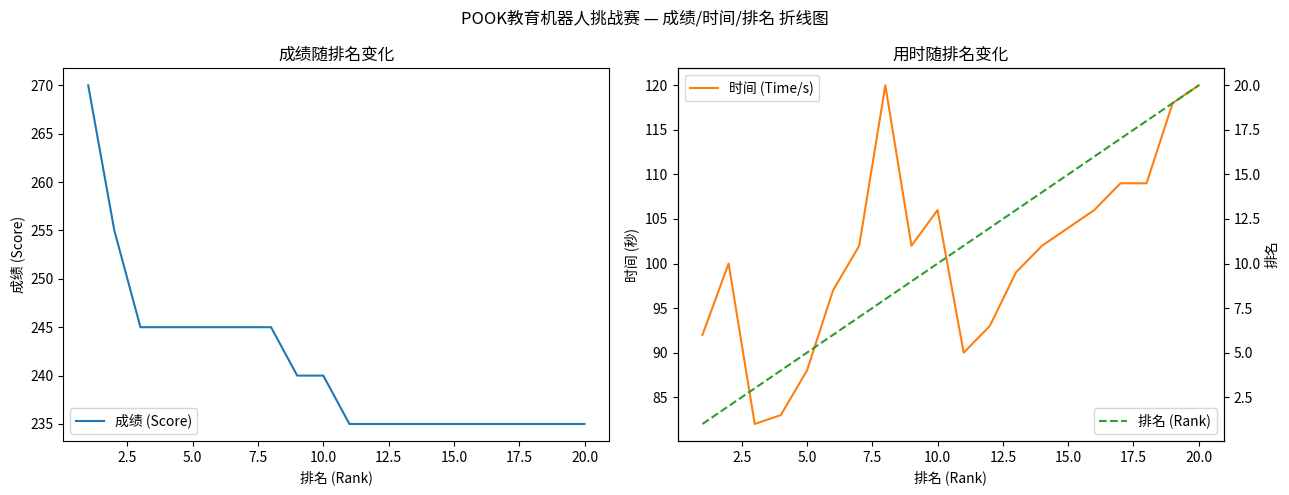

What is the maximum value for 成绩 (Score)?

270